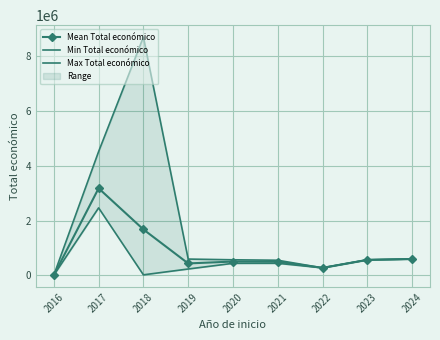

Is it true that Mean Total económico equals 3178943.3 at 2017?

True